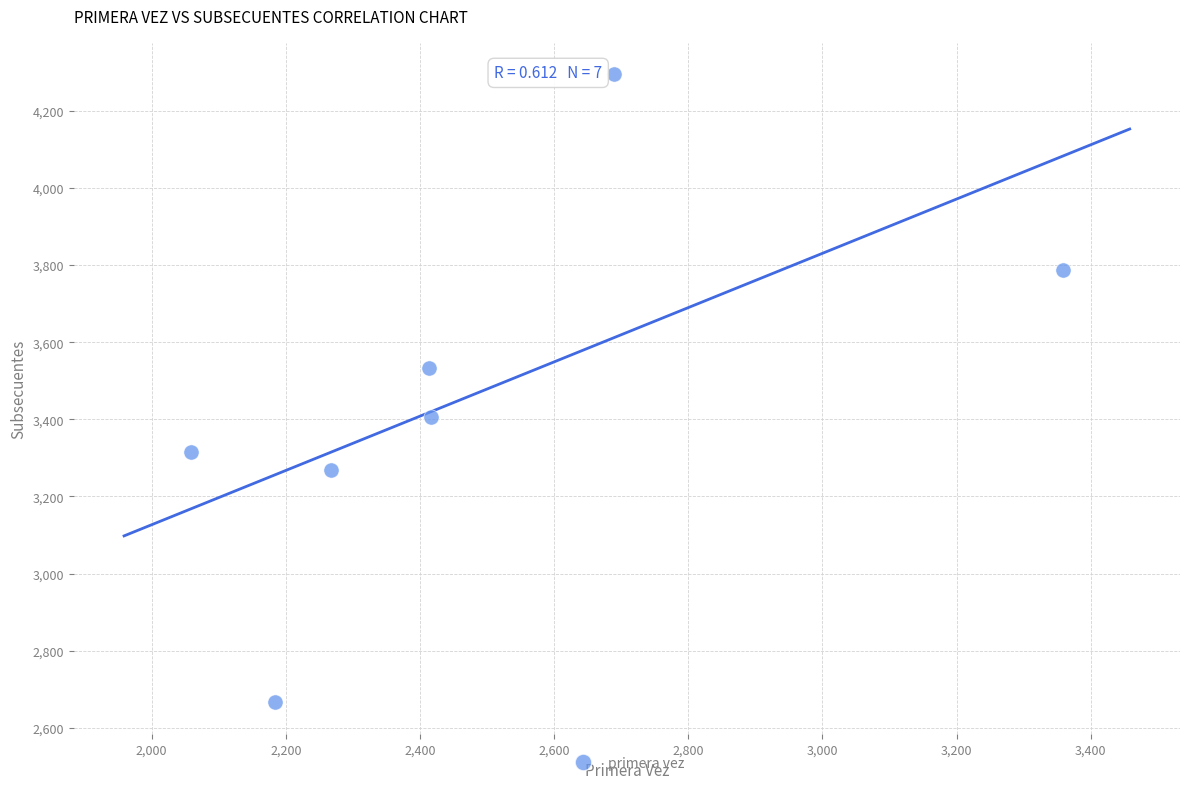

What is the range of X values (max minus min)?

1299